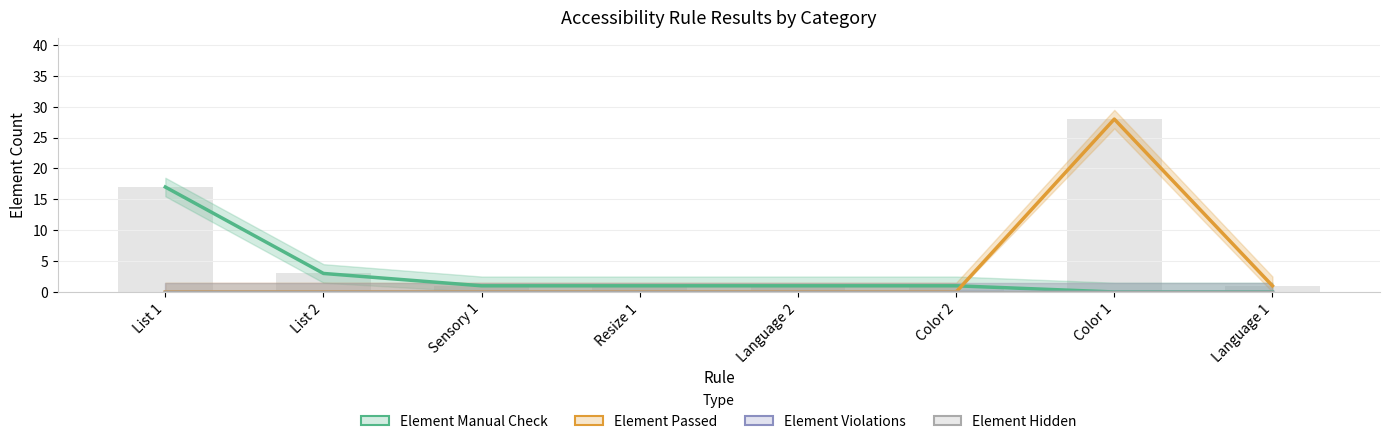

Which has a higher value, Language 2 or List 1?

List 1